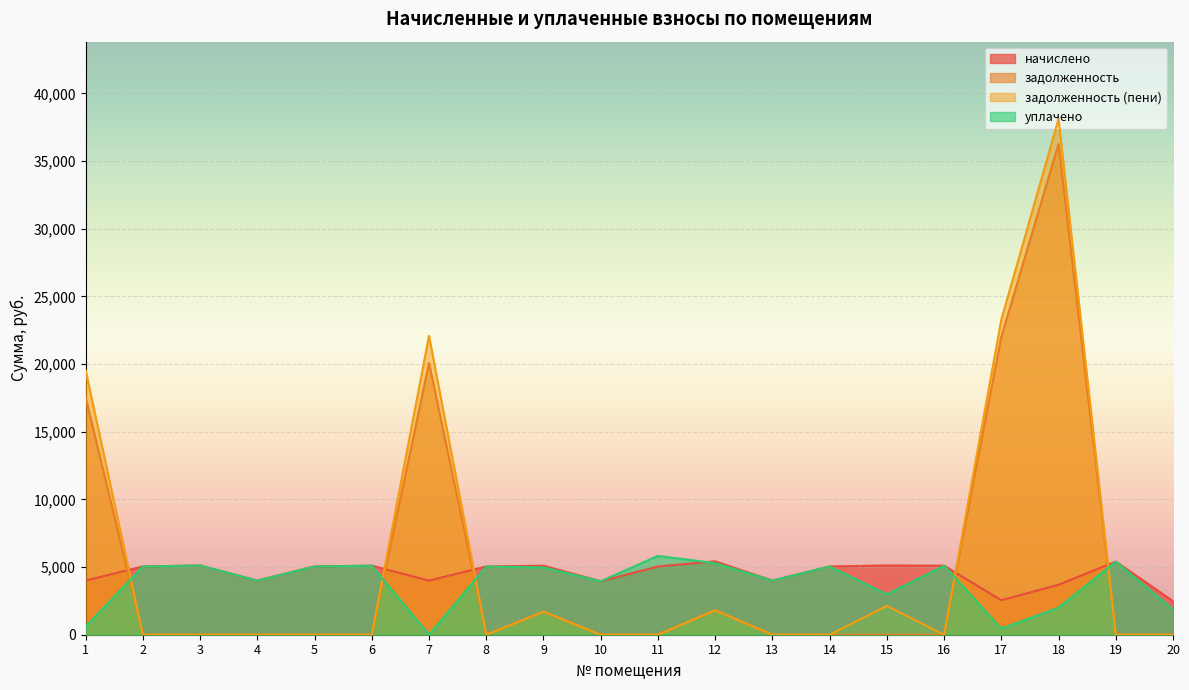

How many interior local peaks does the уплачено series have?

7